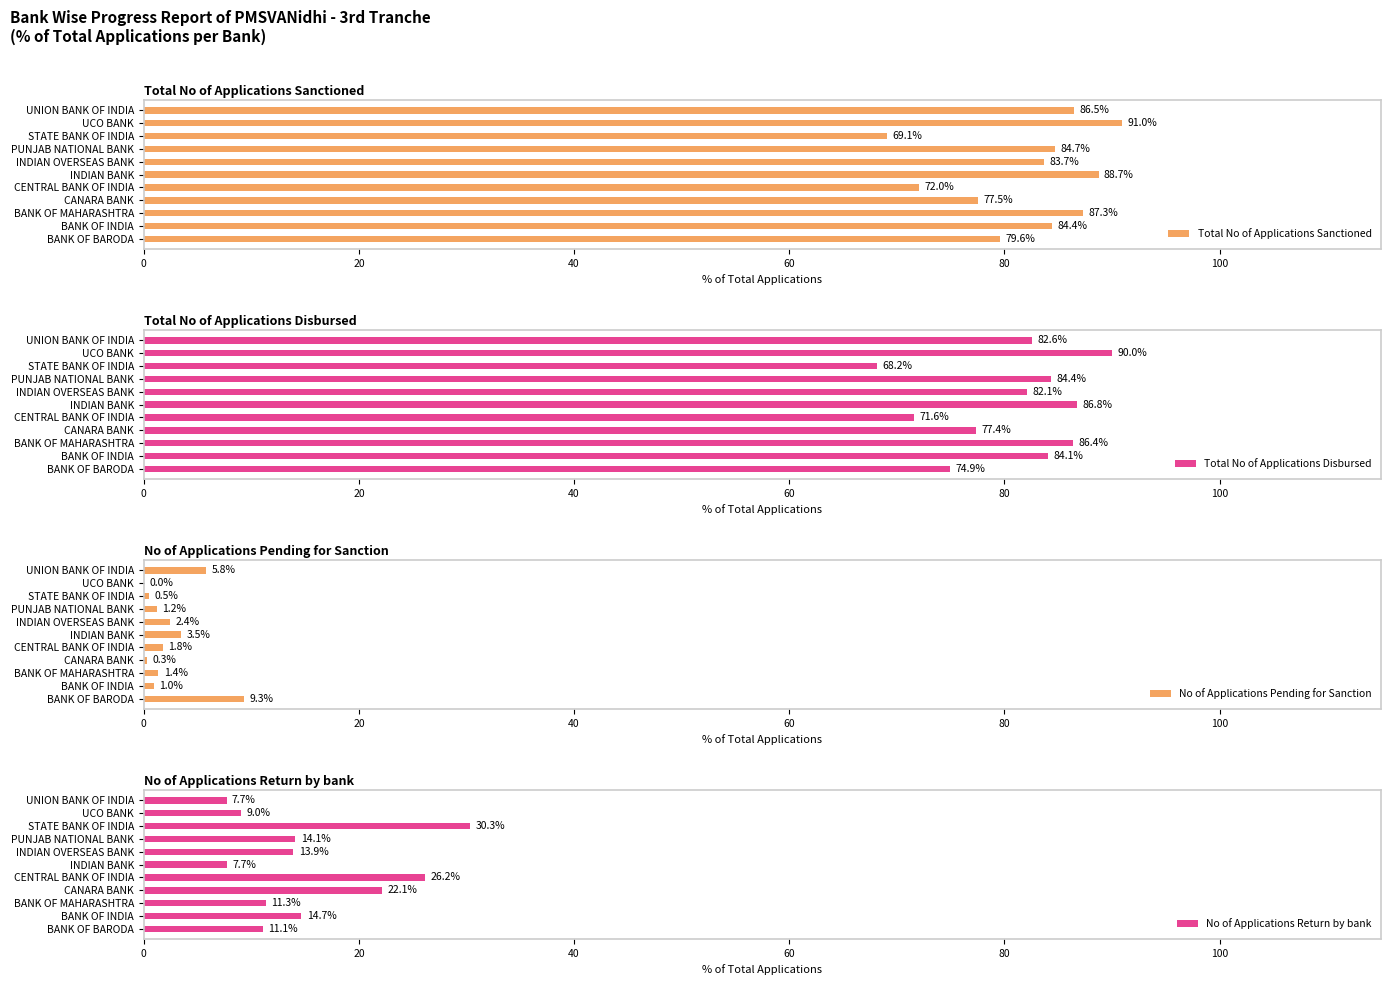

True or false: No of Applications Pending for Sanction has a value of 0.5 at STATE BANK OF INDIA.

True